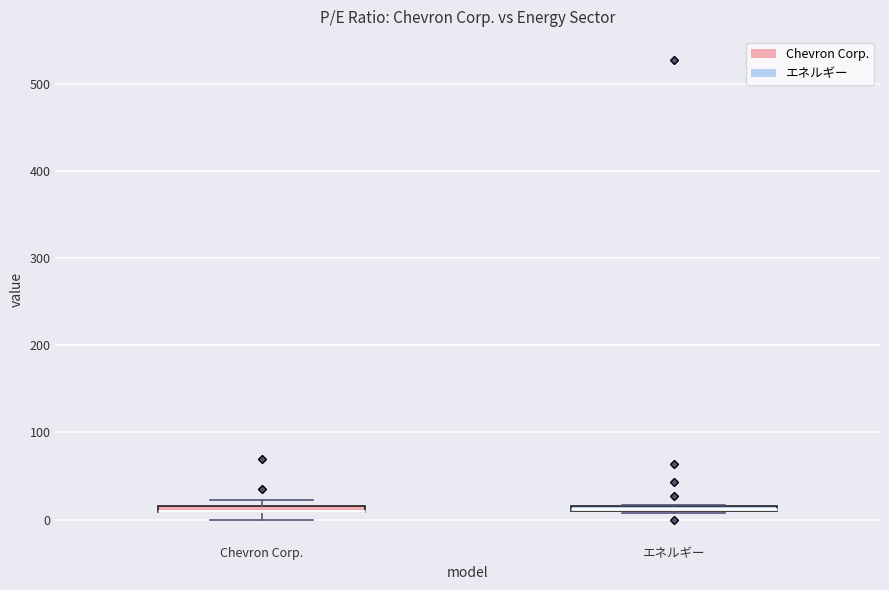

Where is the lower edge of the box for エネルギー on the y-axis? The values are not printed on the chart, so give them approximately, as read against the axis.

10